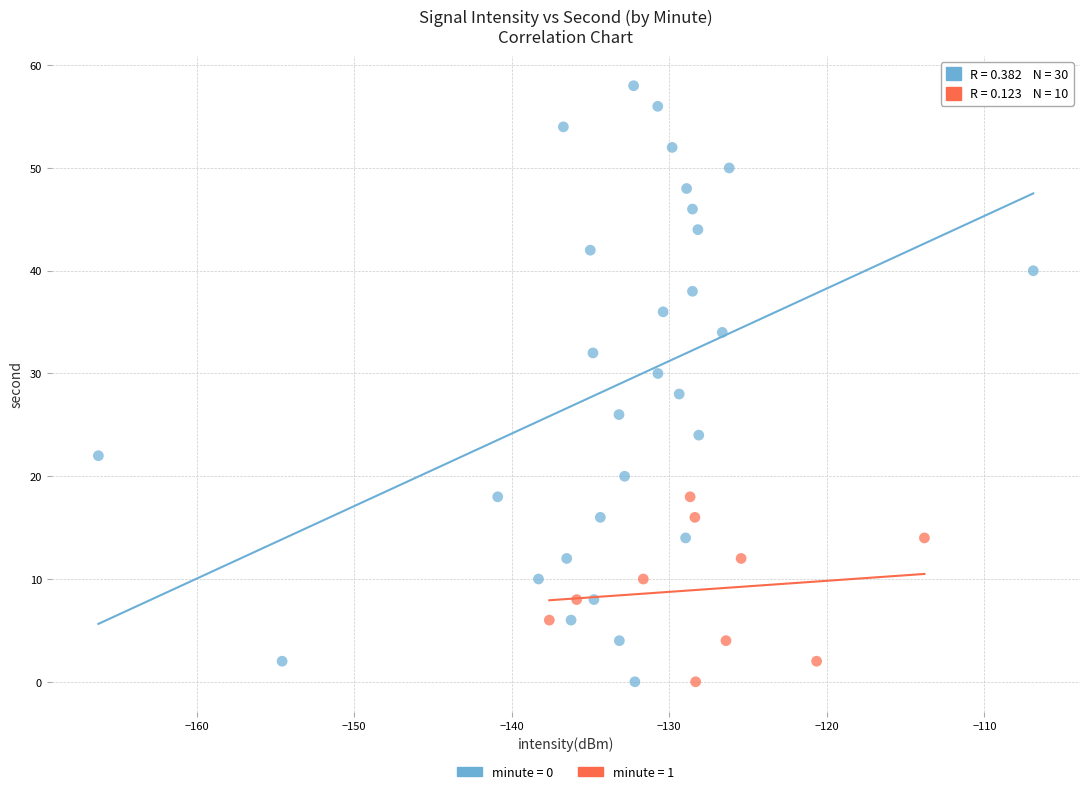

Which series contains the highest Y value?

minute = 0